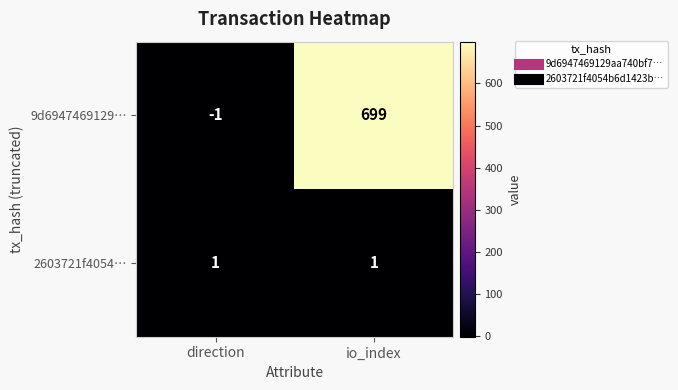

How many distinct data groups are displayed?

2